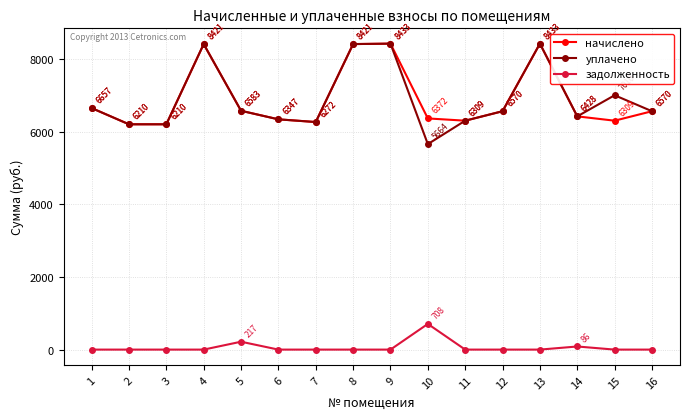

At 15, list the series in order from largest to smallest.

уплачено, начислено, задолженность